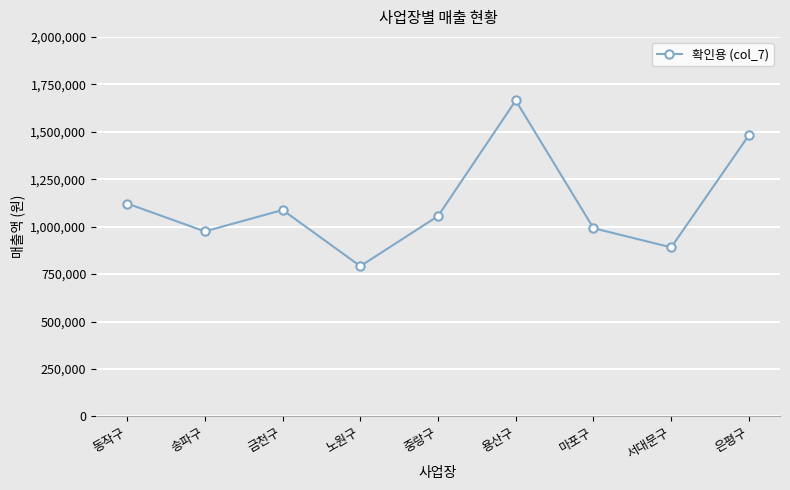

True or false: the data shows 992000 at 마포구.

True